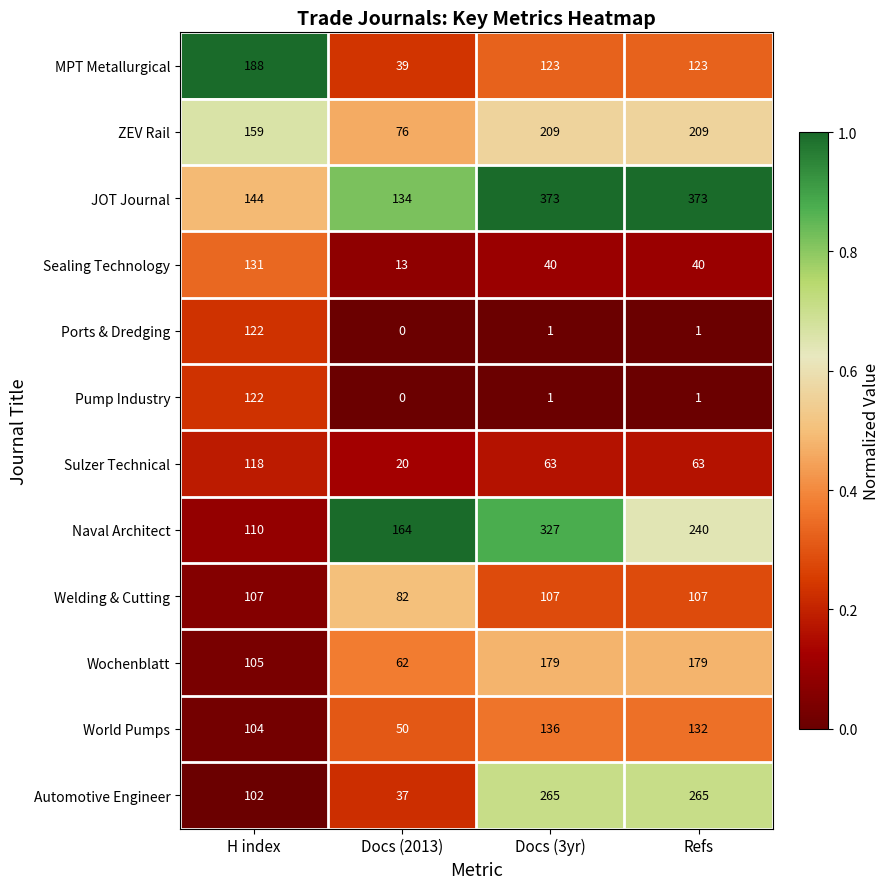

Which category has the lowest value in the Wochenblatt series?

Docs (2013)